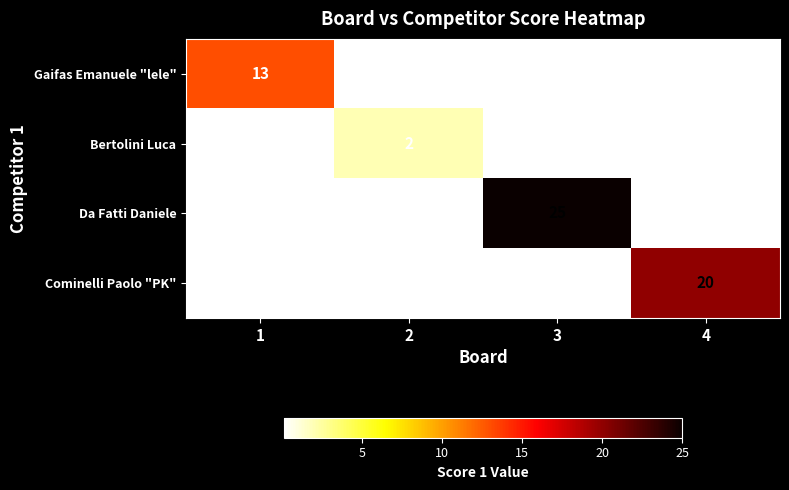

True or false: Cominelli Paolo "PK" has a value of 0 at 1.

True